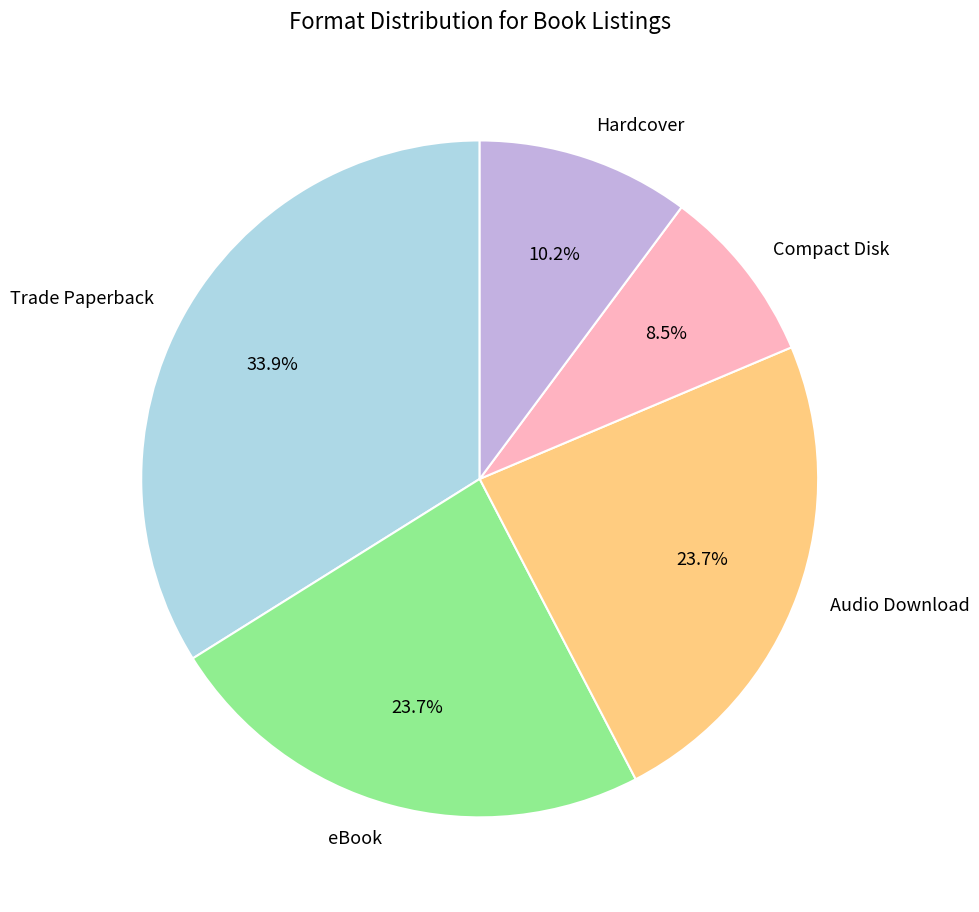

How much of the chart is everything except eBook?

76.3%